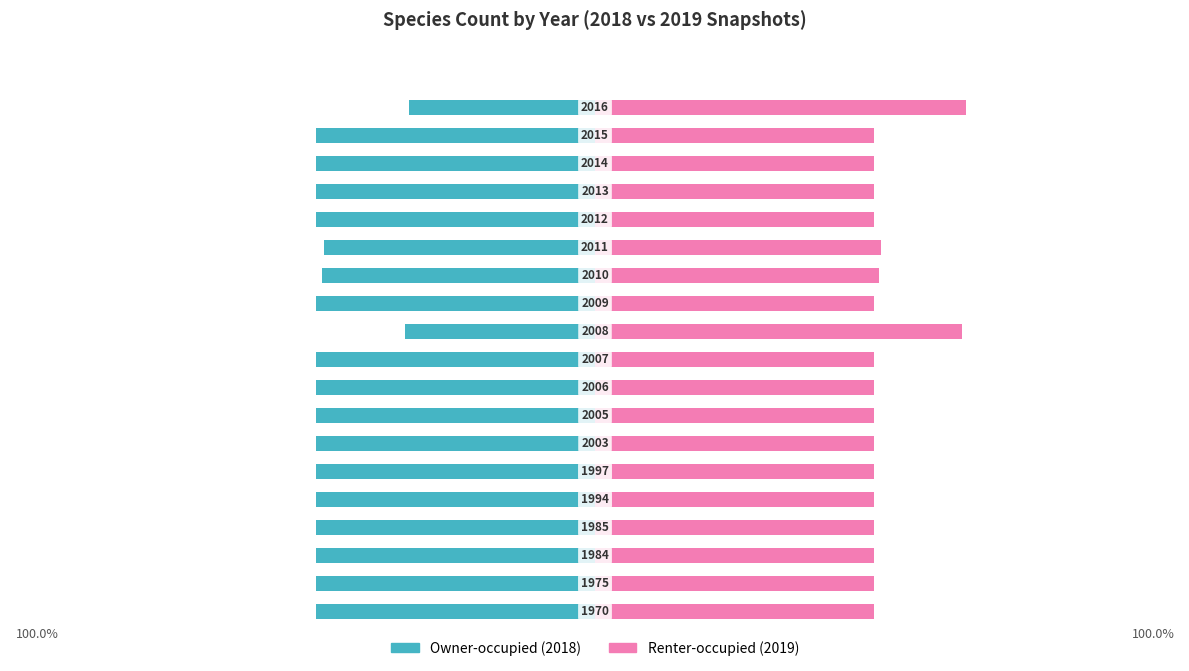

Which series has the largest range (max minus min)?

Owner-occupied